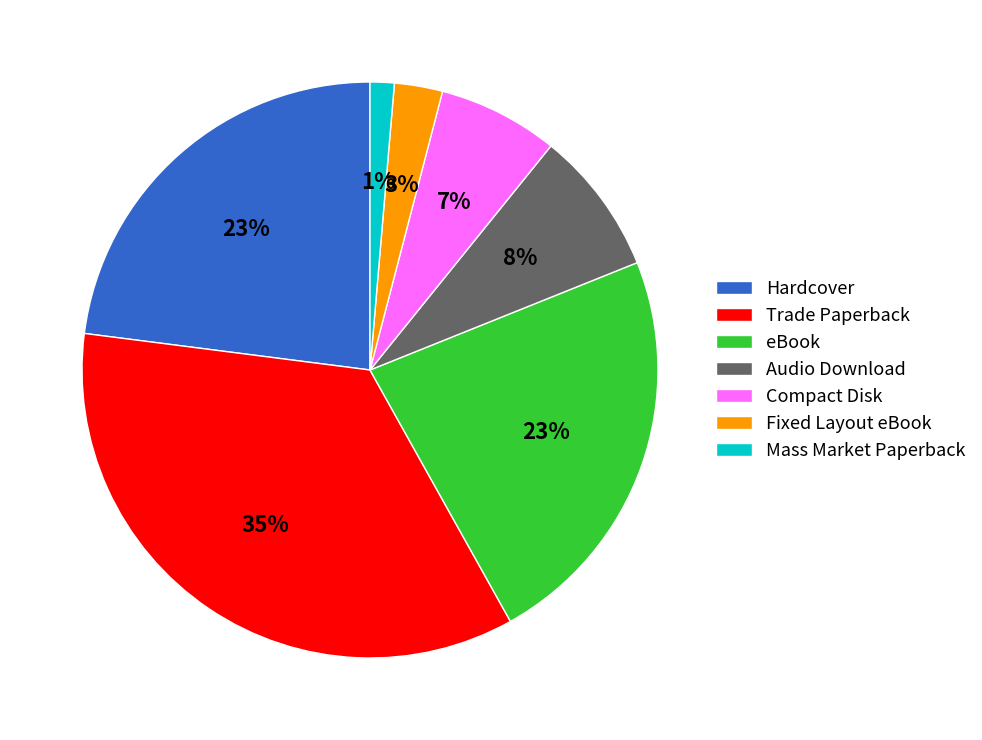

Combined, do Fixed Layout eBook and Hardcover account for over 50%?

No